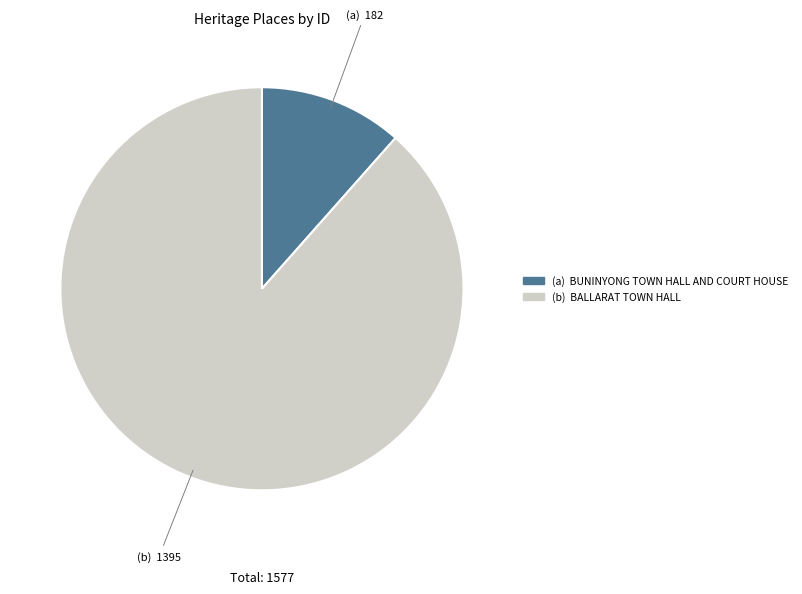

Does any single category account for the majority?

Yes